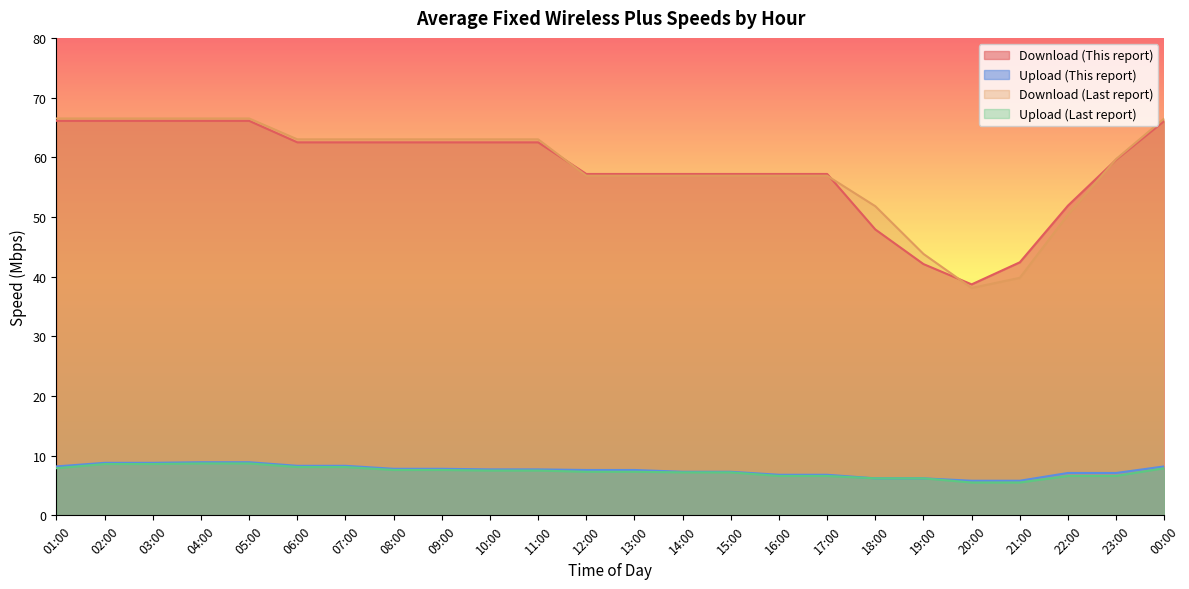

Is the value of Download (This report) at 16:00 greater than the value of Upload (Last report) at 10:00?

Yes